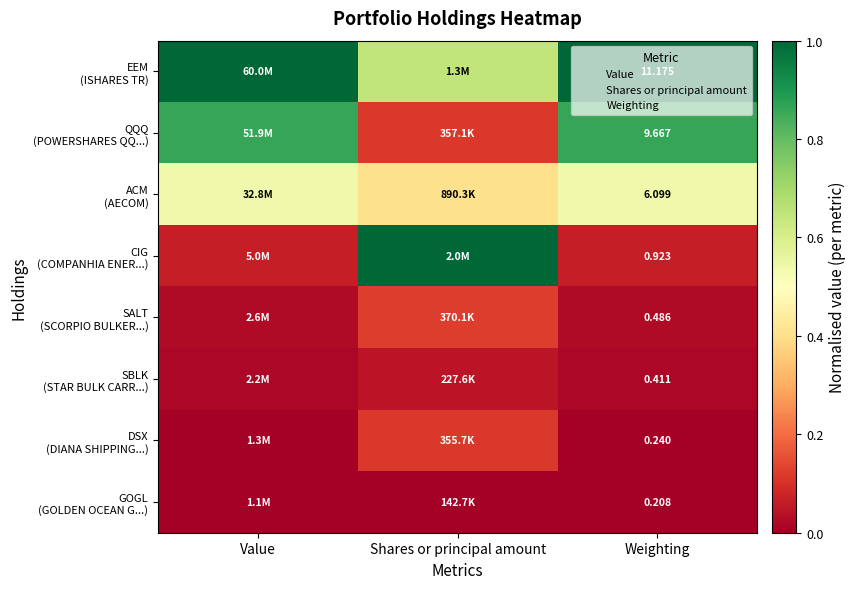

What is the maximum value shown in the chart?

1.0